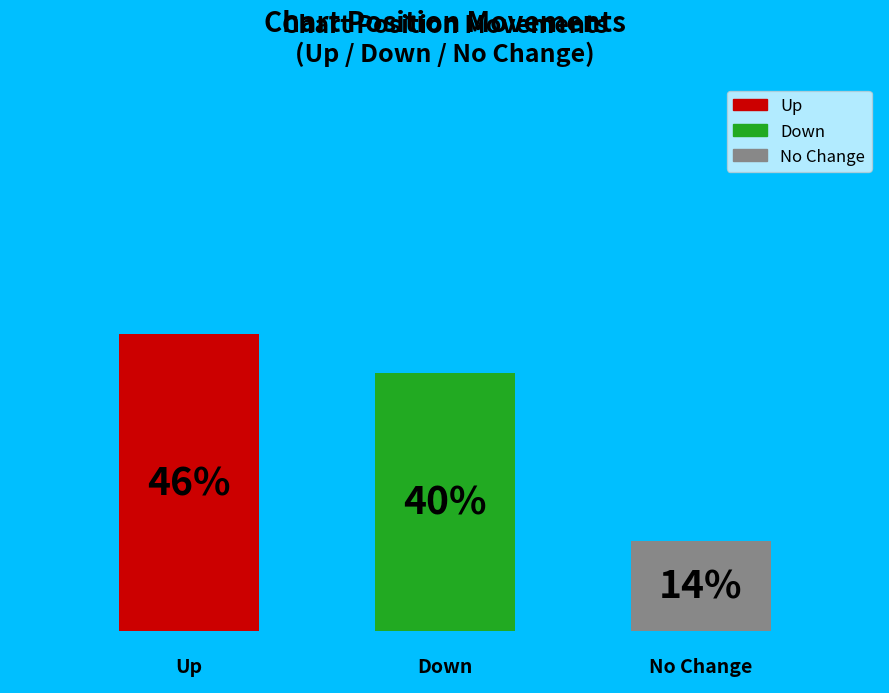

Is there a majority slice in this chart?

No